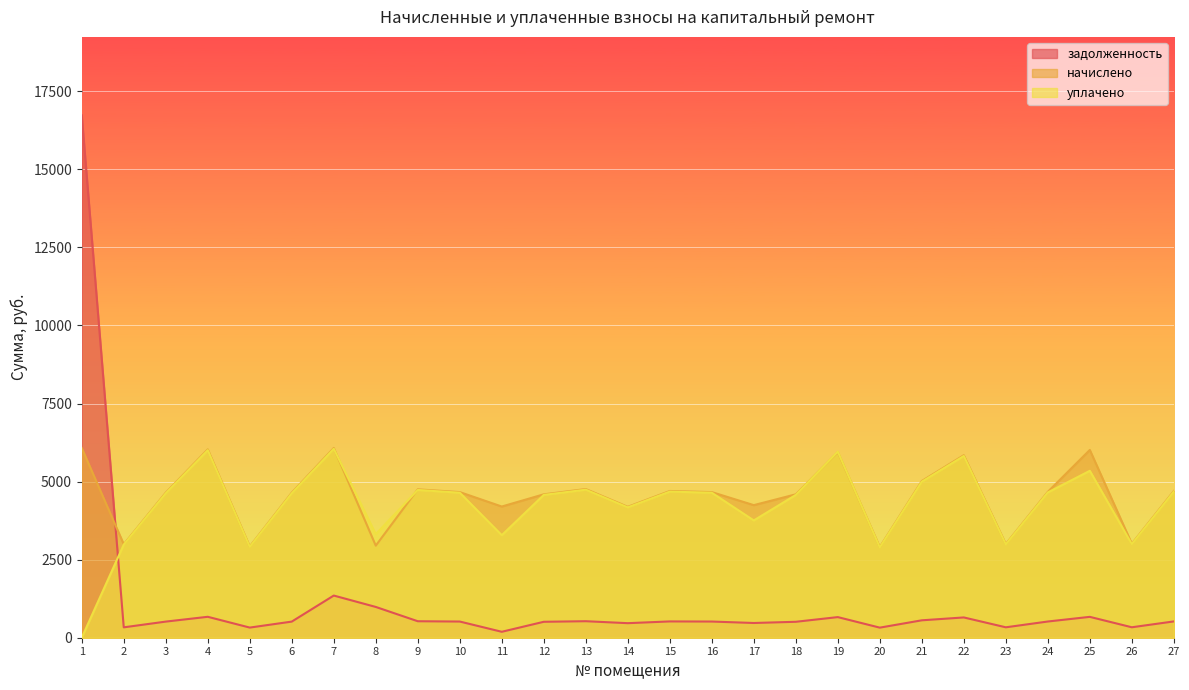

Which series ends up on top after the final intersection of начислено and задолженность?

начислено